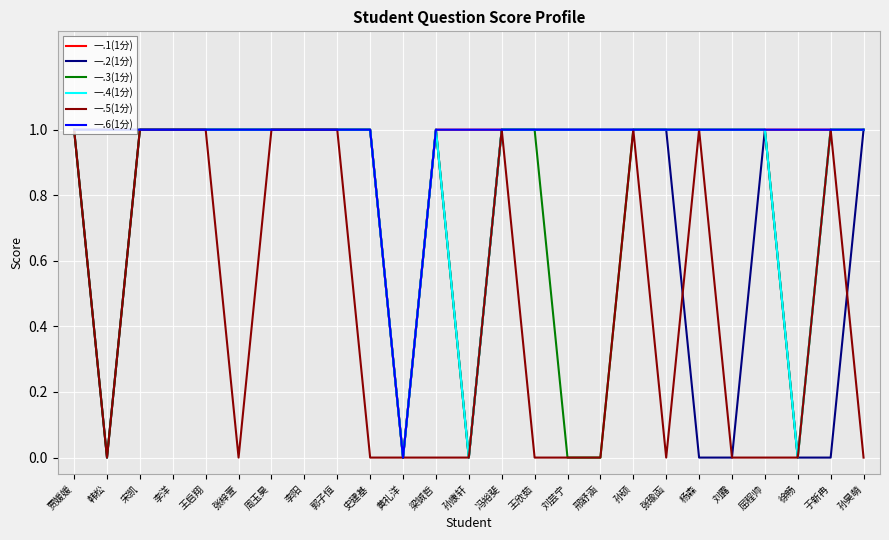

Which series has the widest spread of values?

一.1(1分)